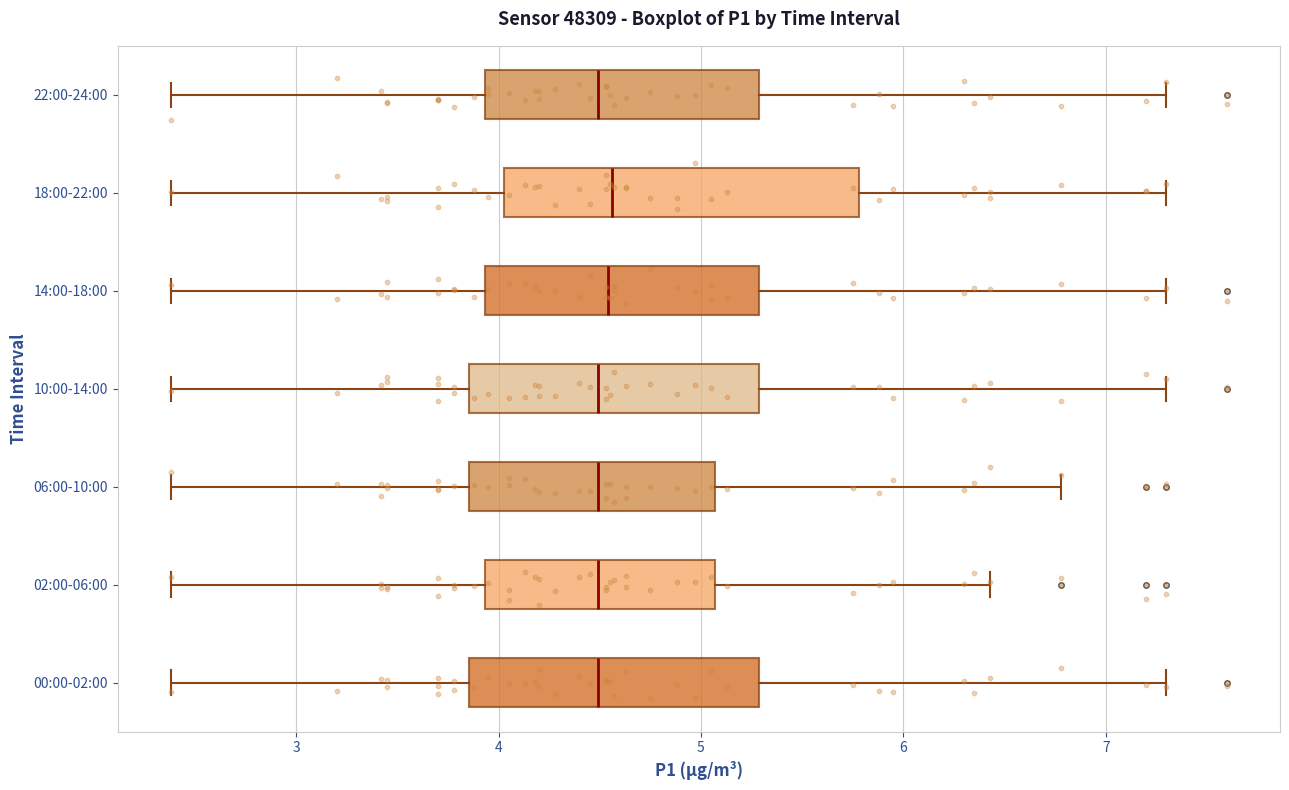

Where does the median line of the box for 14:00-18:00 sit on the x-axis? The values are not printed on the chart, so give them approximately, as read against the axis.

4.5